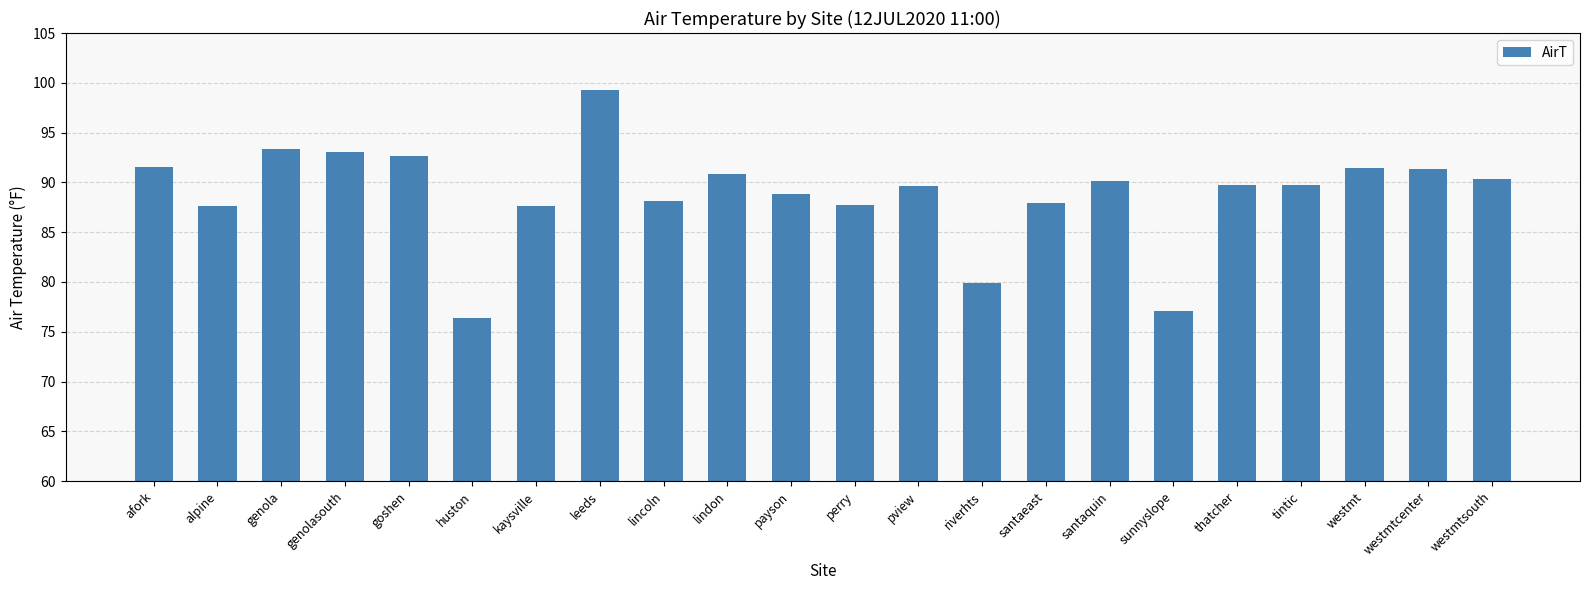

Is it true that the value at alpine is 157.3?

False